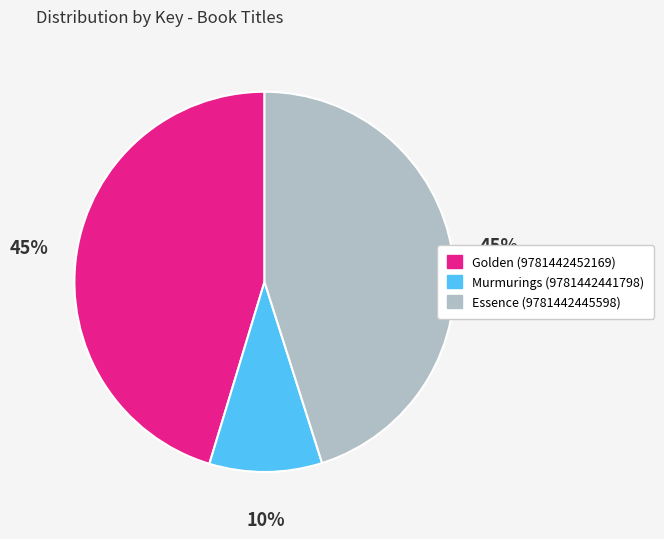

Which category has the smallest portion of the pie?

Murmurings (9781442441798)